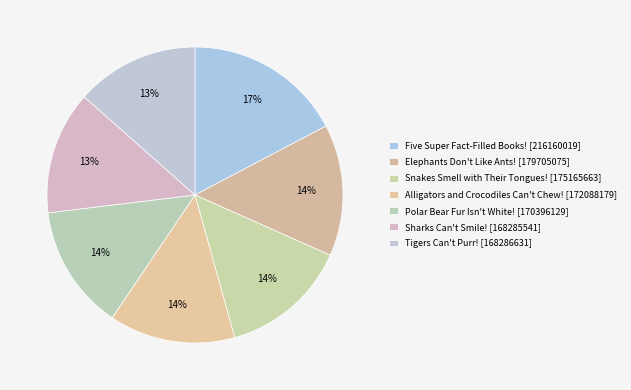

Count the number of slices in the pie.

7